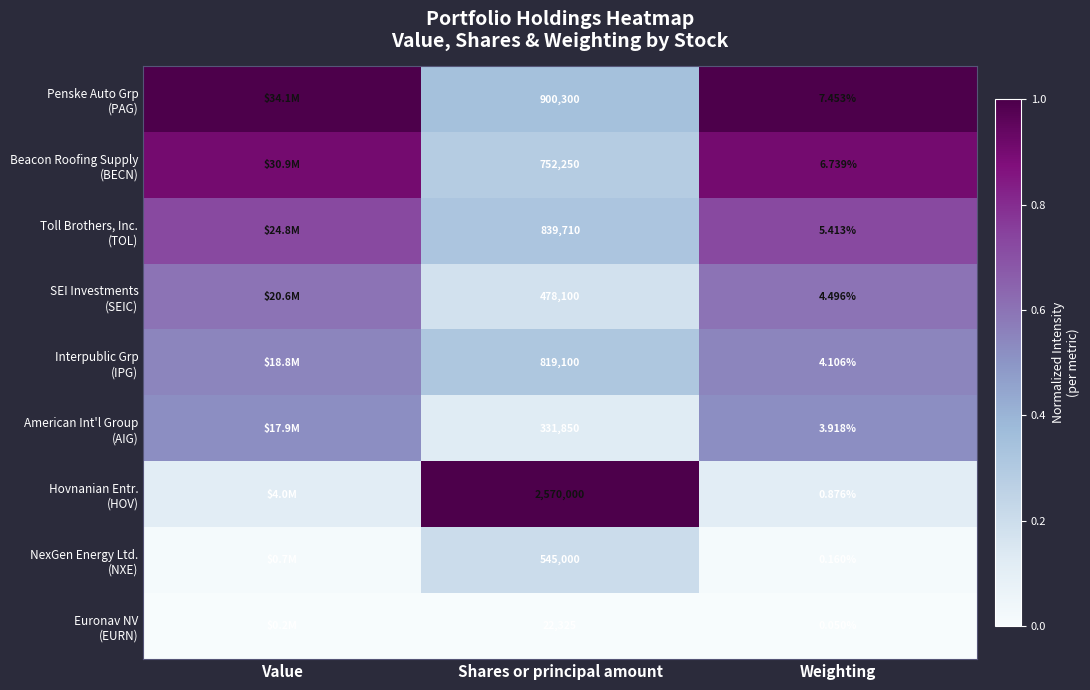

Which series changed the most between Shares or principal amount and Weighting?

Hovnanian Entr. (HOV)